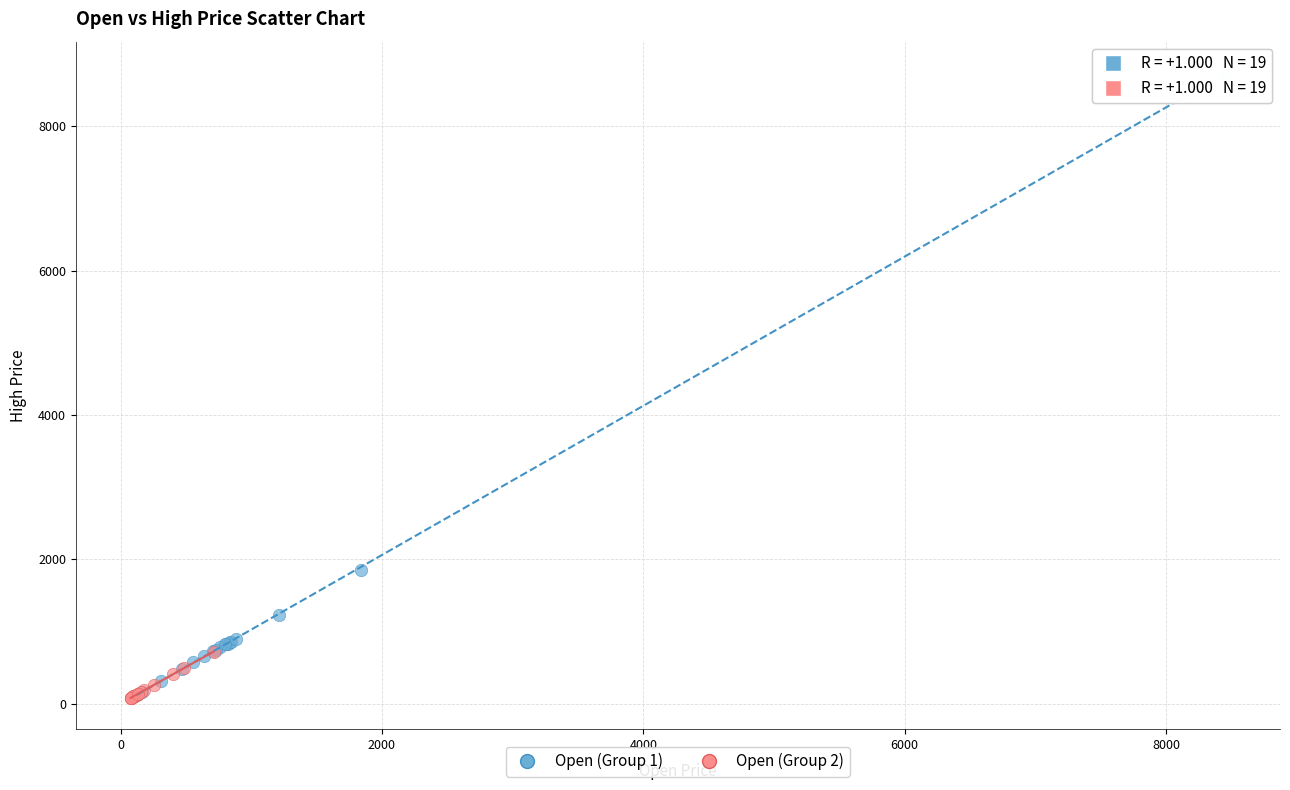

What are all the series names shown in the legend?

Open (Group 1), Open (Group 2)